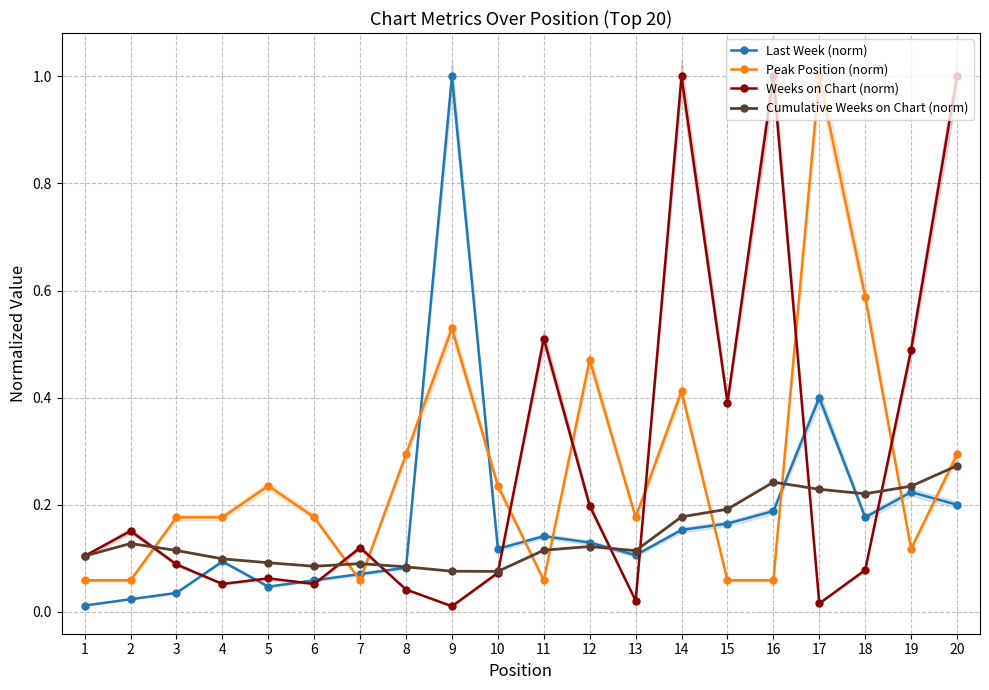

At which category does Peak Position (norm) reach its first local valley?

7